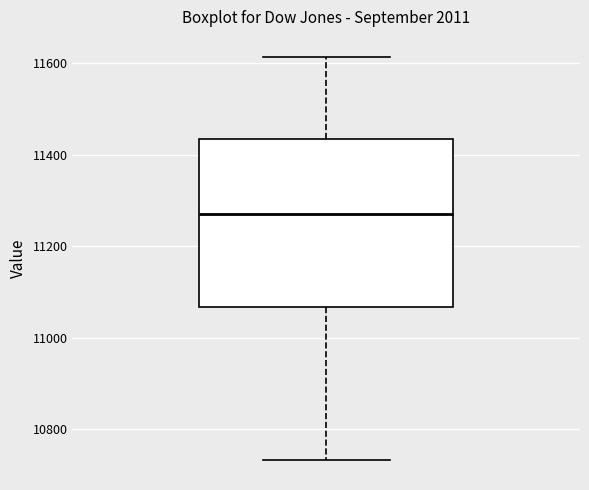

Transcribe this box plot: give where the median line is, the range the box spans, and where the two whiskers end, as read against the y-axis. The values are not printed on the chart, so give them approximately, as read against the axis.

median 11280, box 11060 to 11440, whiskers 10740 to 11620